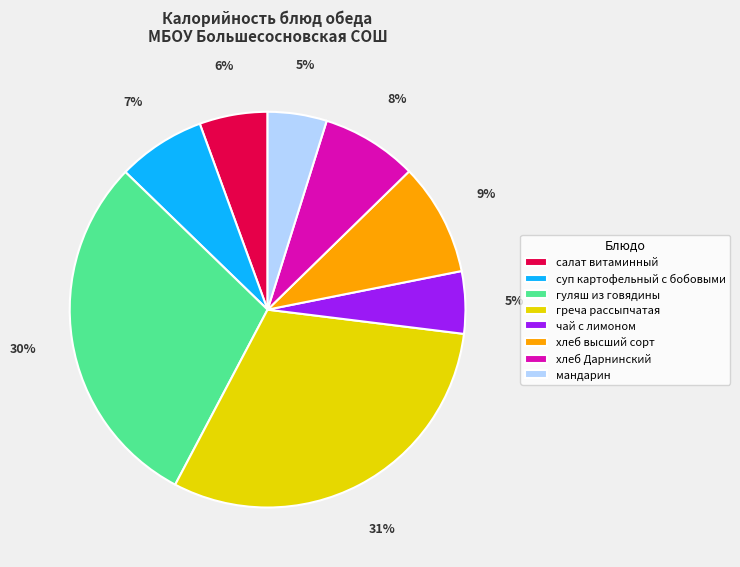

What is the largest slice in the pie chart?

греча рассыпчатая